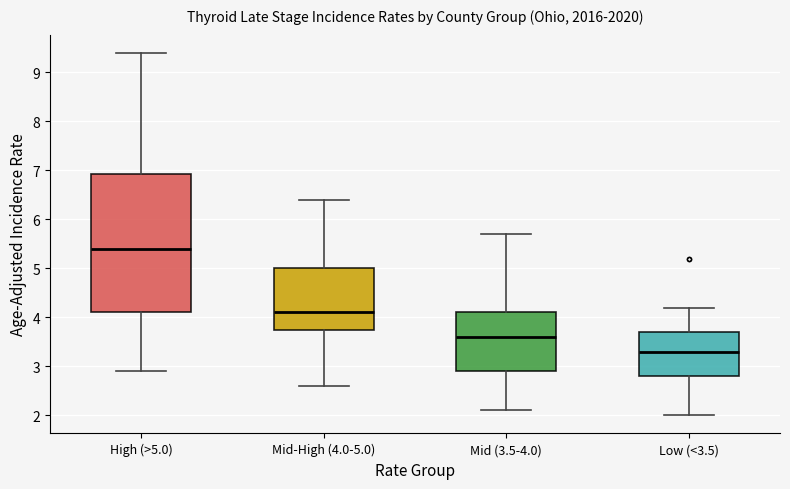

Where does the lower whisker of the box for High (>5.0) end on the y-axis? The values are not printed on the chart, so give them approximately, as read against the axis.

2.9